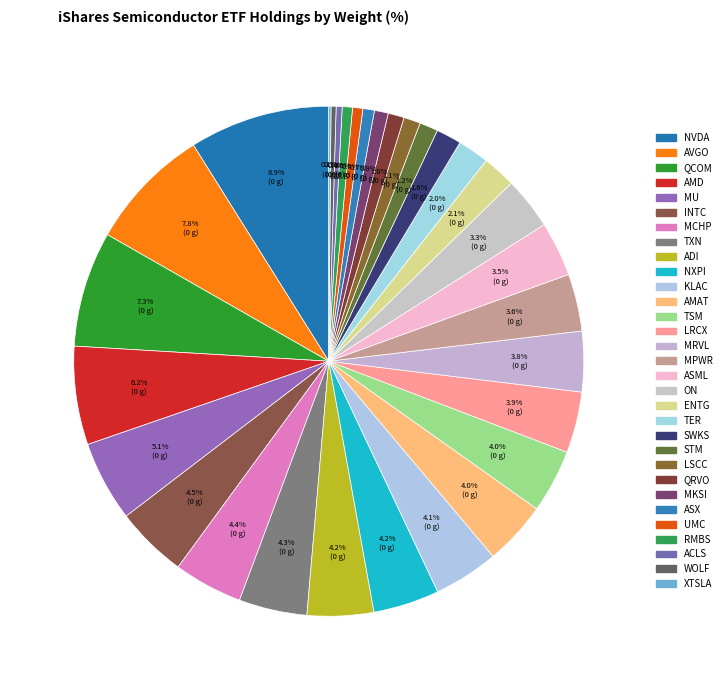

True or false: XTSLA accounts for 1% of the total.

False